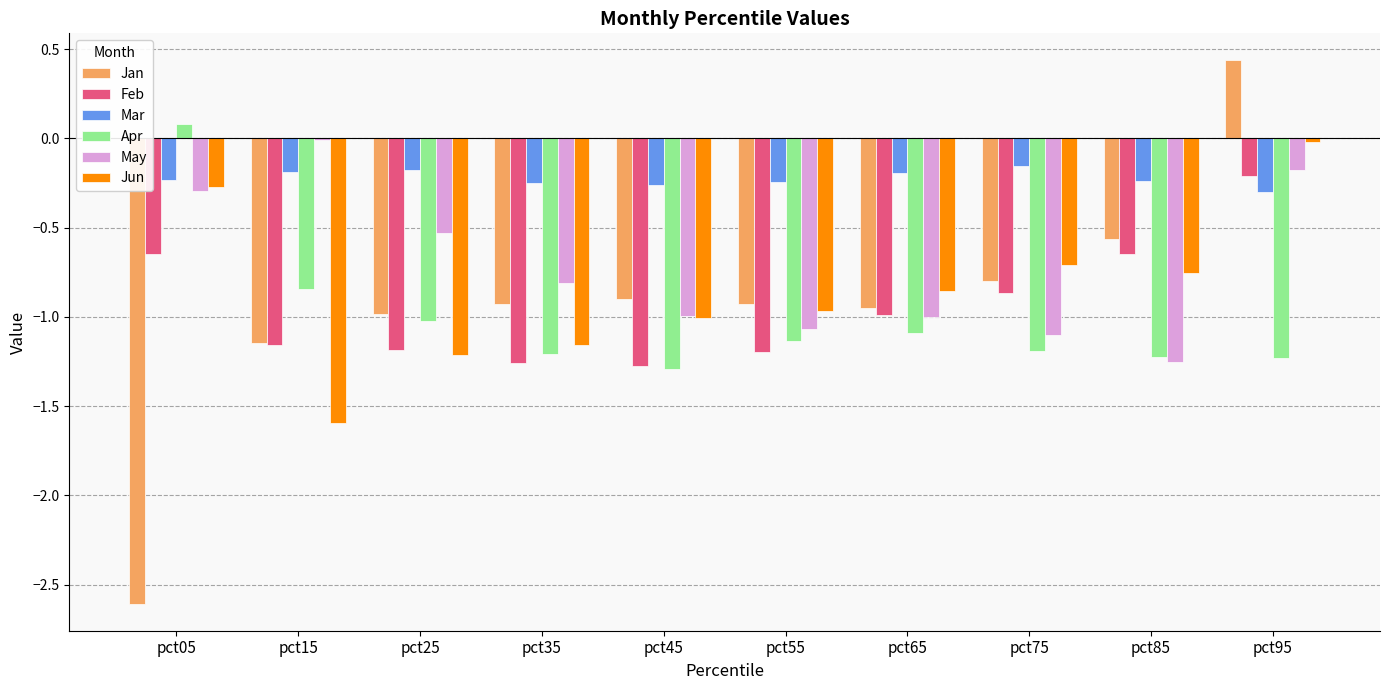

True or false: Feb has a value of -0.6 at pct65.

False